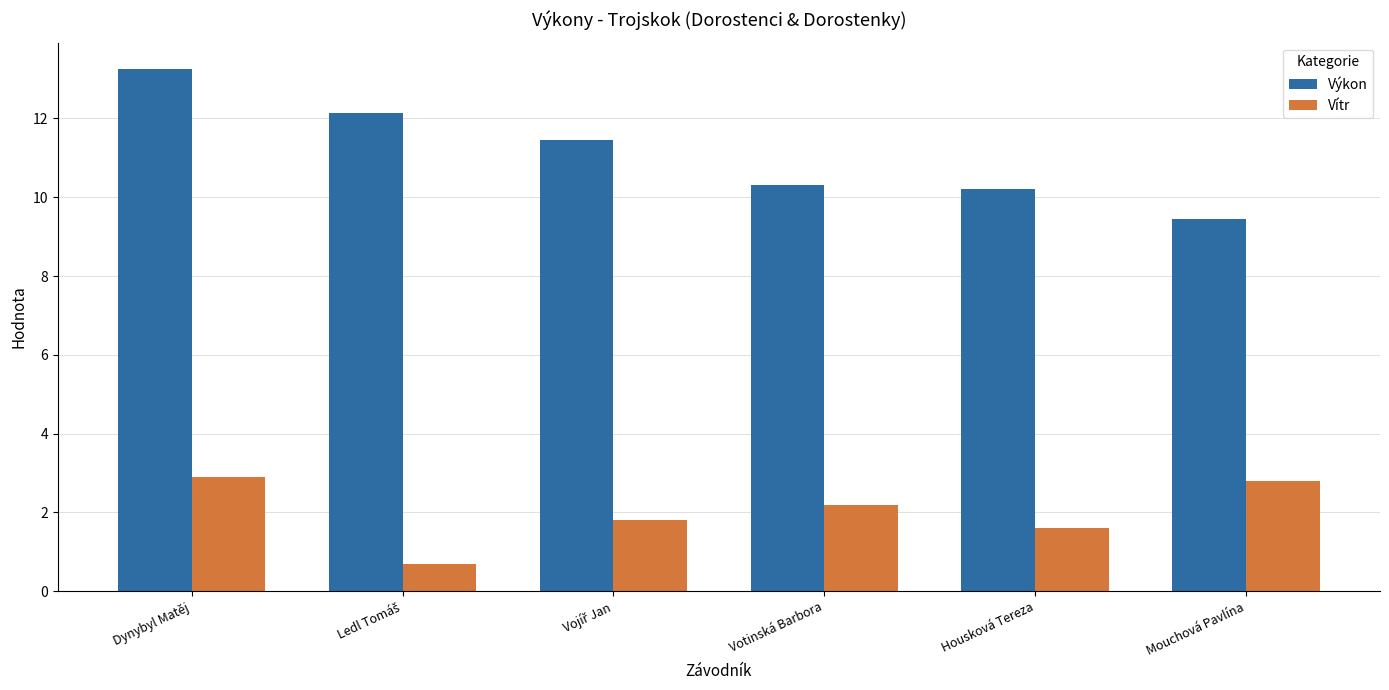

How many groups of bars are there?

6